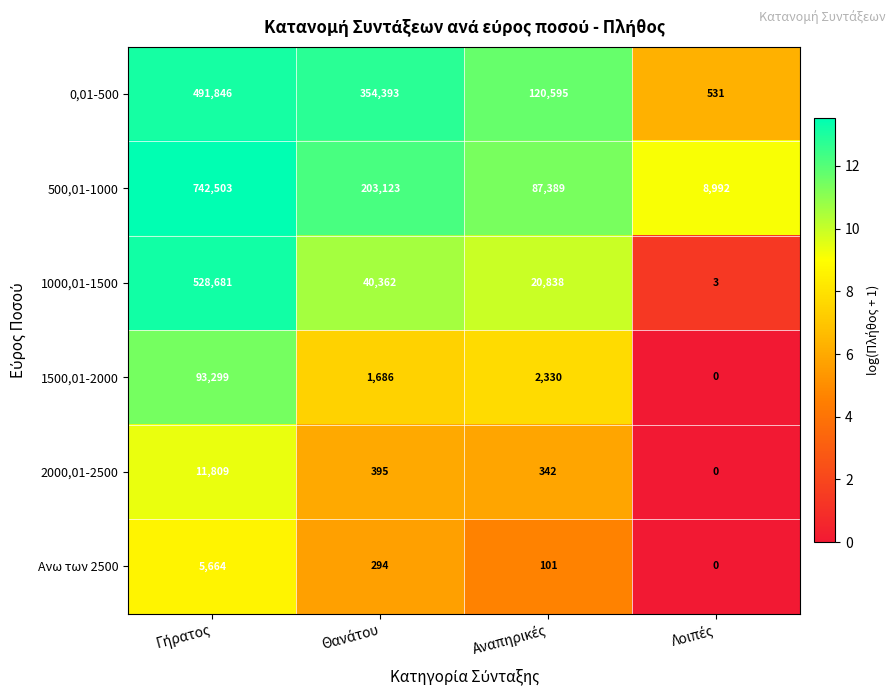

Reading left to right, list all the values displayed in this chart.

0,01-500: 491846	354393	120595	531
500,01-1000: 742503	203123	87389	8992
1000,01-1500: 528681	40362	20838	3
1500,01-2000: 93299	1686	2330	0
2000,01-2500: 11809	395	342	0
Ανω των 2500: 5664	294	101	0